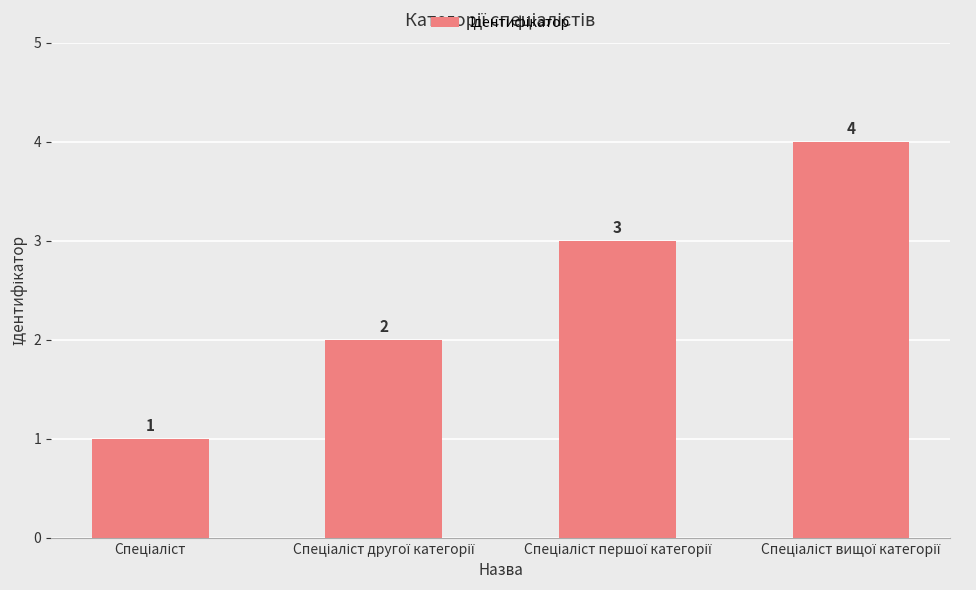

How many bars are there in total?

4